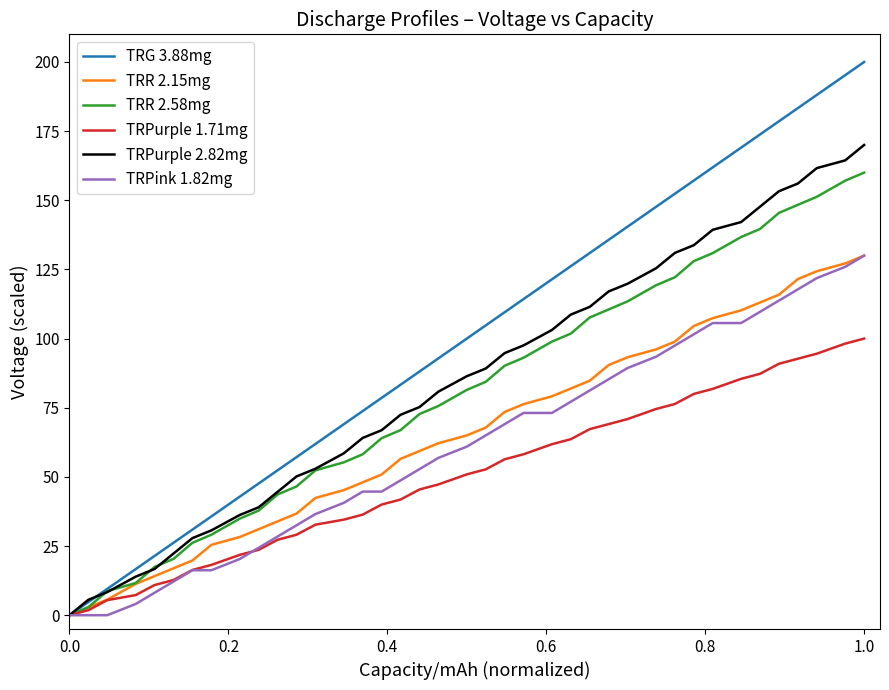

Which series has the largest range (max minus min)?

TRG 3.88mg